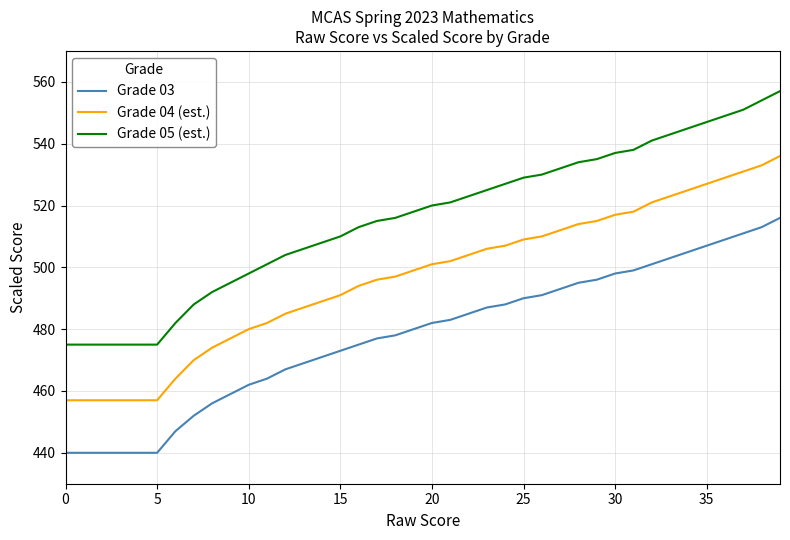

True or false: Grade 05 (est.) and Grade 04 (est.) intersect in this chart.

False